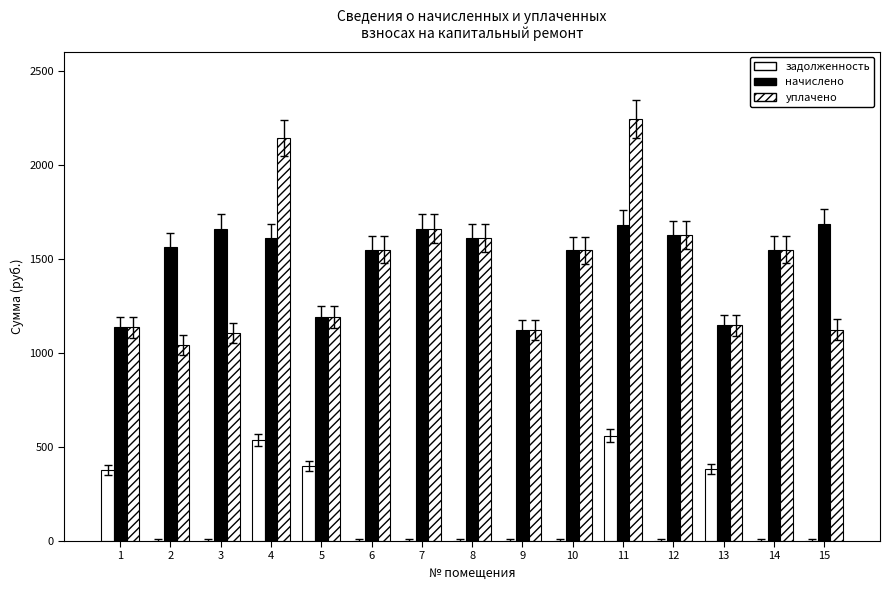

At which label is уплачено closest to 1641?

12